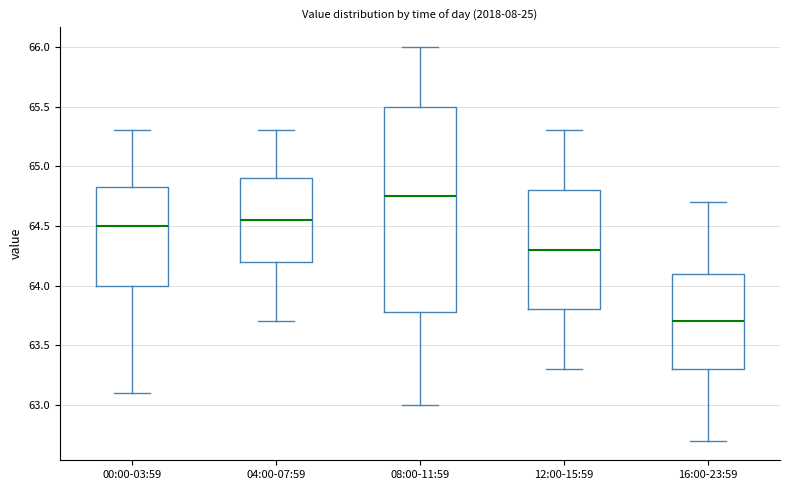

Reading left to right, read every box against the y-axis: the position of its median line, the range the box covers, and the ends of its whiskers. The values are not printed on the chart, so give them approximately, as read against the axis.

00:00-03:59: median 64.50, box 64.00 to 64.85, whiskers 63.10 to 65.30
04:00-07:59: median 64.55, box 64.20 to 64.90, whiskers 63.70 to 65.30
08:00-11:59: median 64.75, box 63.80 to 65.50, whiskers 63.00 to 66.00
12:00-15:59: median 64.30, box 63.80 to 64.80, whiskers 63.30 to 65.30
16:00-23:59: median 63.70, box 63.30 to 64.10, whiskers 62.70 to 64.70